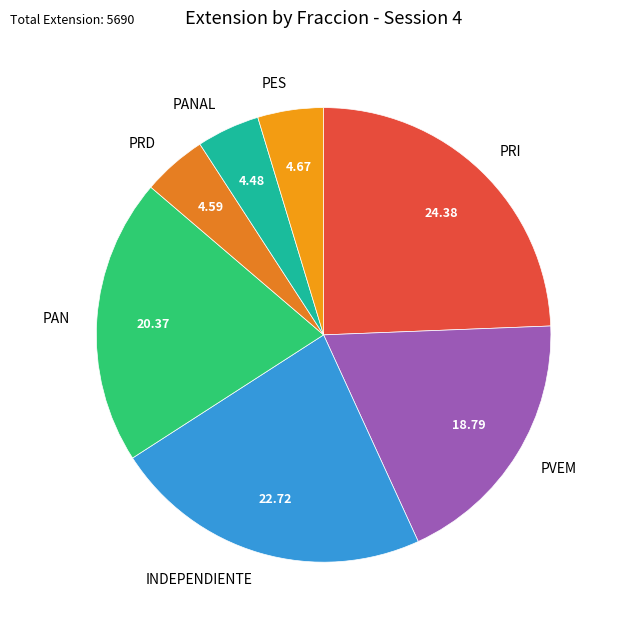

The PES slice represents 15% of the pie. True or false?

False